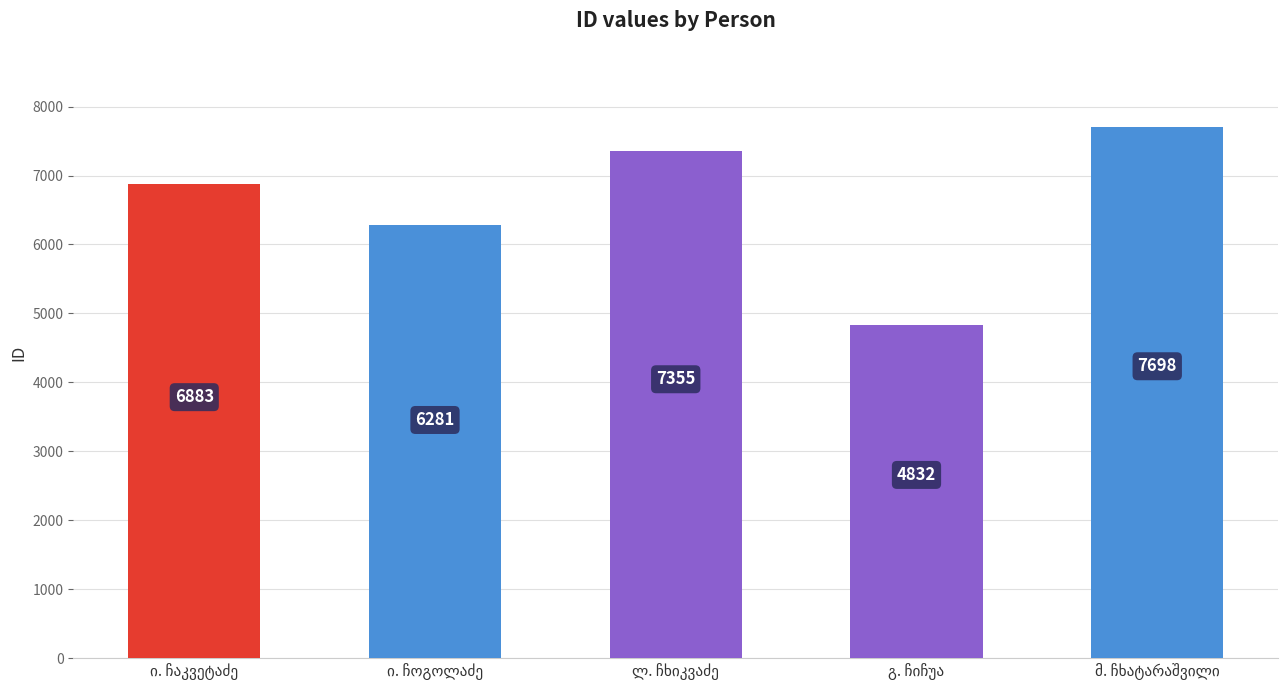

What is the maximum value shown in the chart?

7698